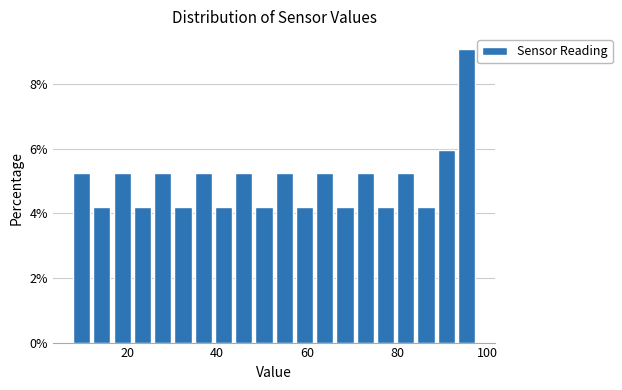

Read against the x-axis, roughly where is the centre of the tallest bar?

96